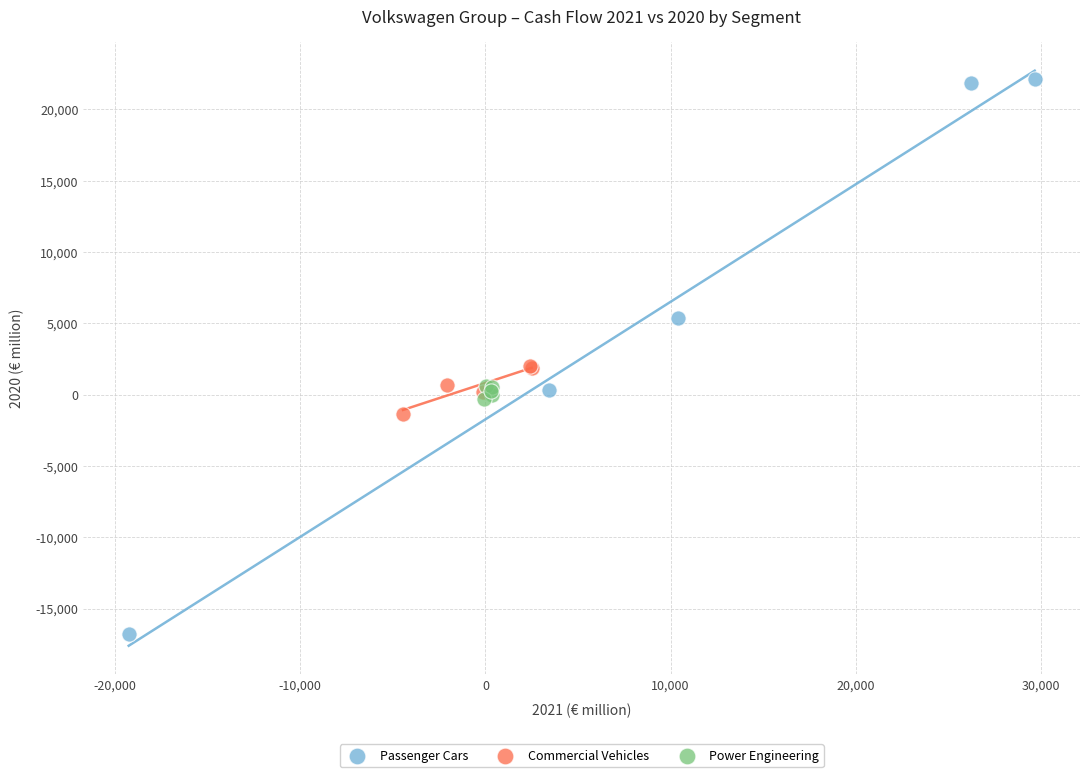

Which series contains the highest Y value?

Passenger Cars